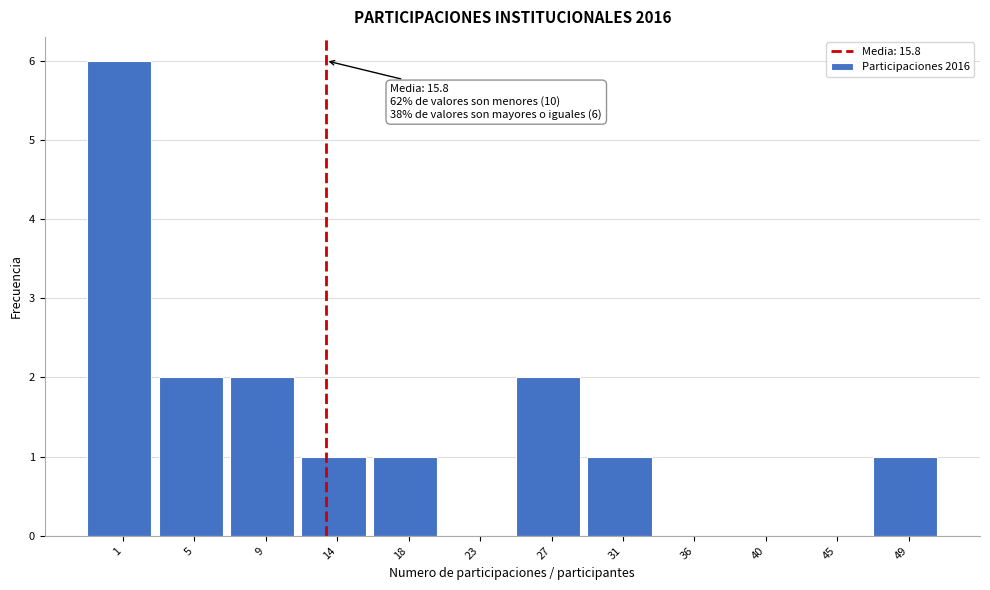

Reading left to right, extract all data points from this chart.

1=6	5=2	9=2	14=1	18=1	23=0	27=2	31=1	36=0	40=0	45=0	49=1